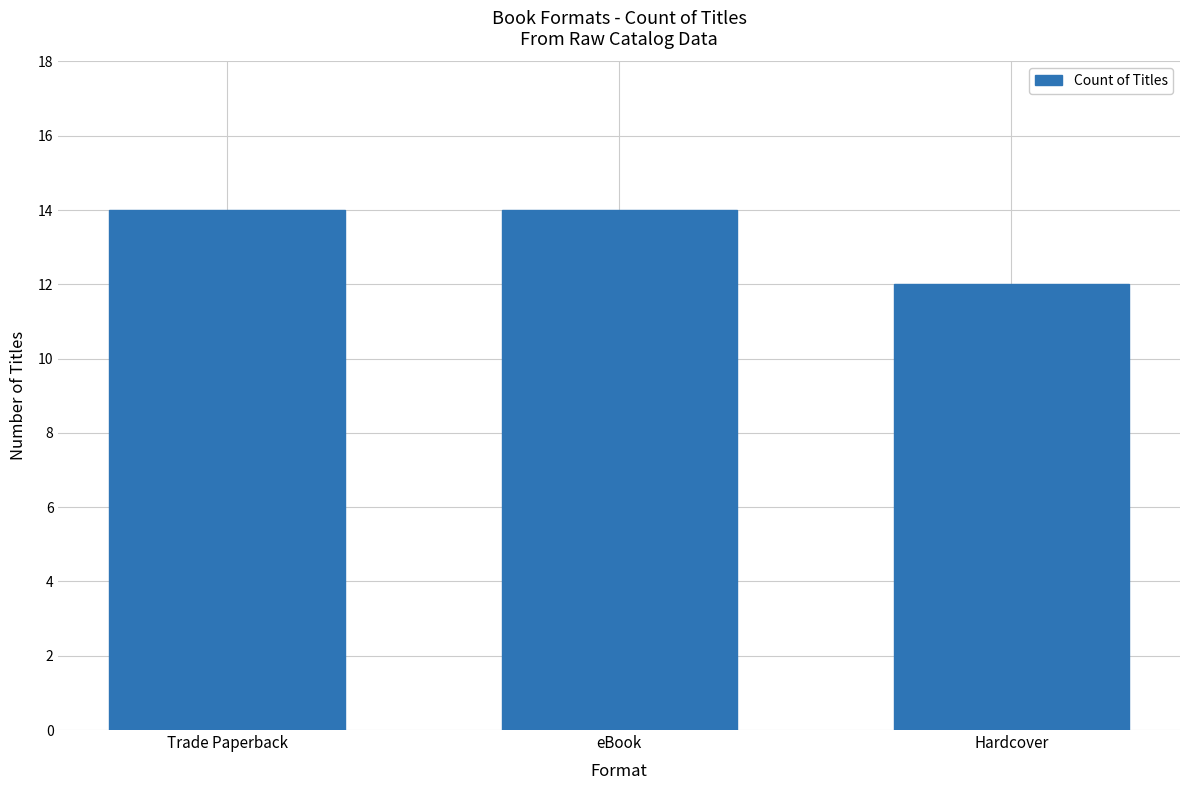

What is the label of the 2nd bar from the left?

eBook